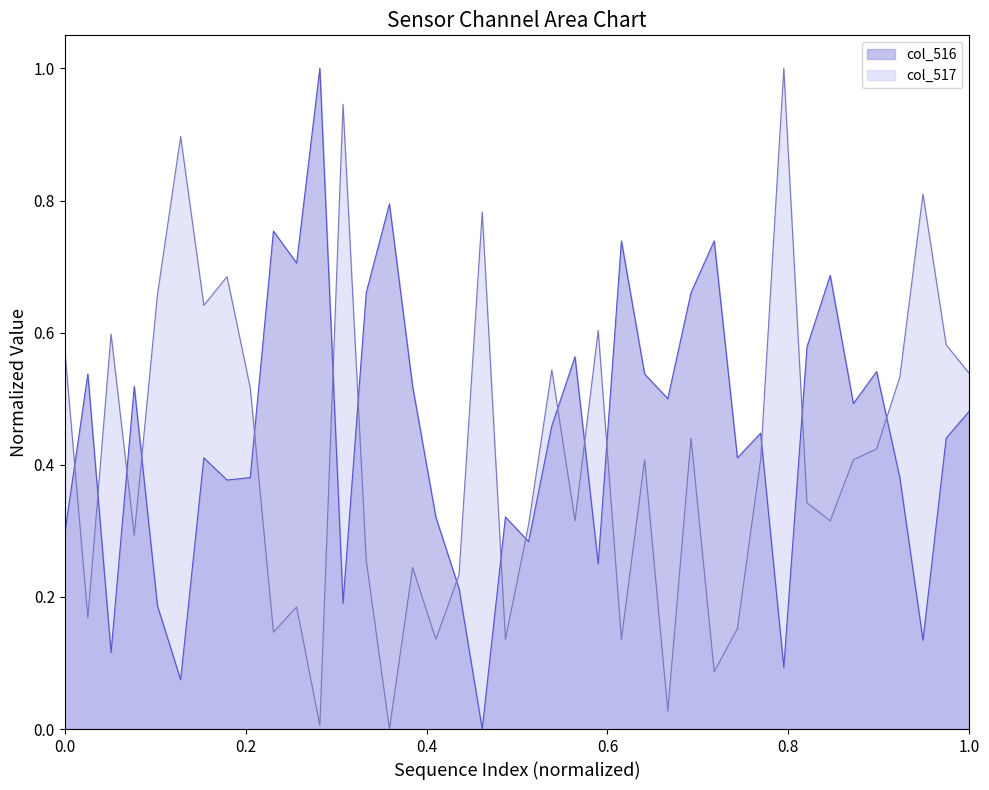

What is the total value across all series at 33680?

0.7